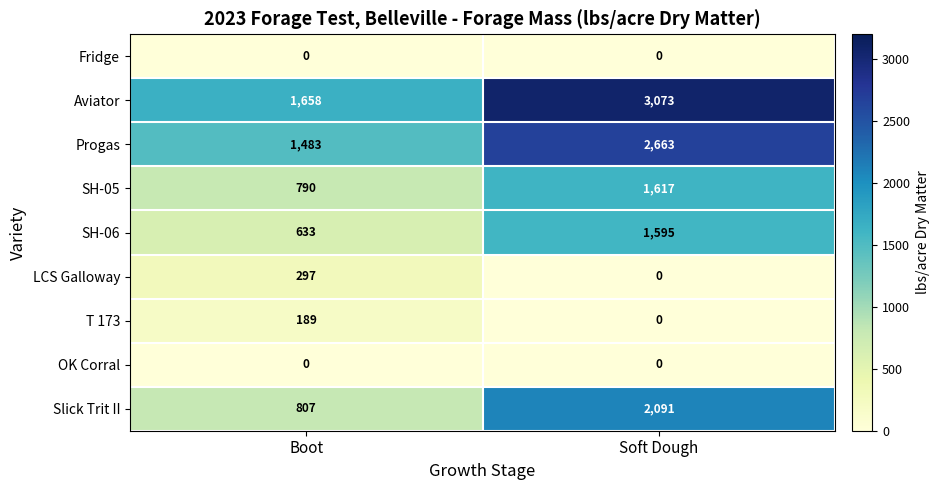

List the labels in order of Aviator value, smallest first.

Boot, Soft Dough